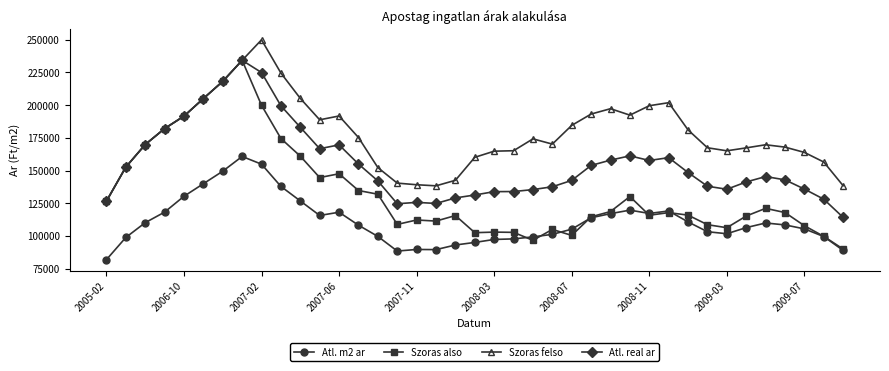

True or false: Szoras felso and Atl. m2 ar cross at least once.

False